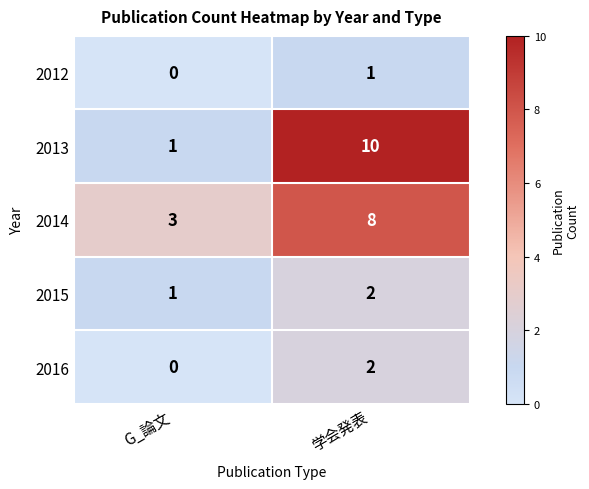

Which category has the lowest value across all series?

G_論文